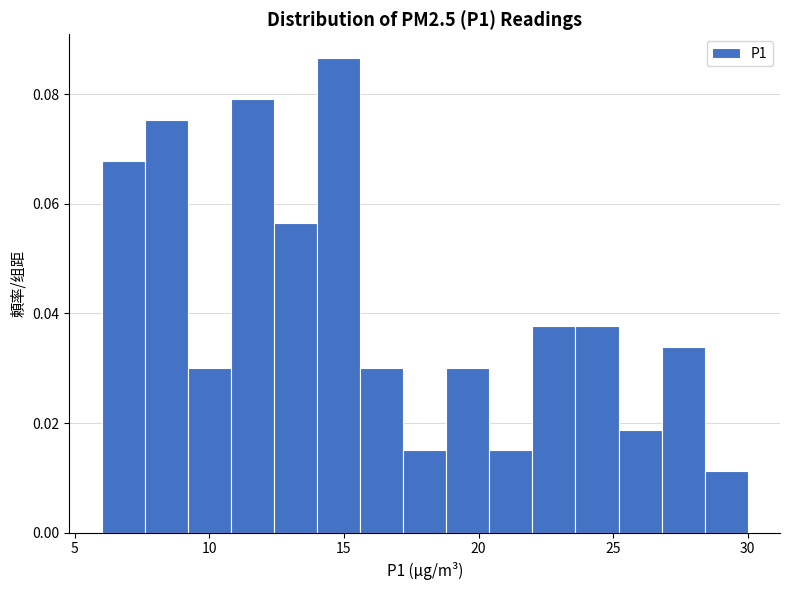

Around what value on the x-axis is the tallest bar? Give the approximate position of its centre, as read against the axis.

15.0